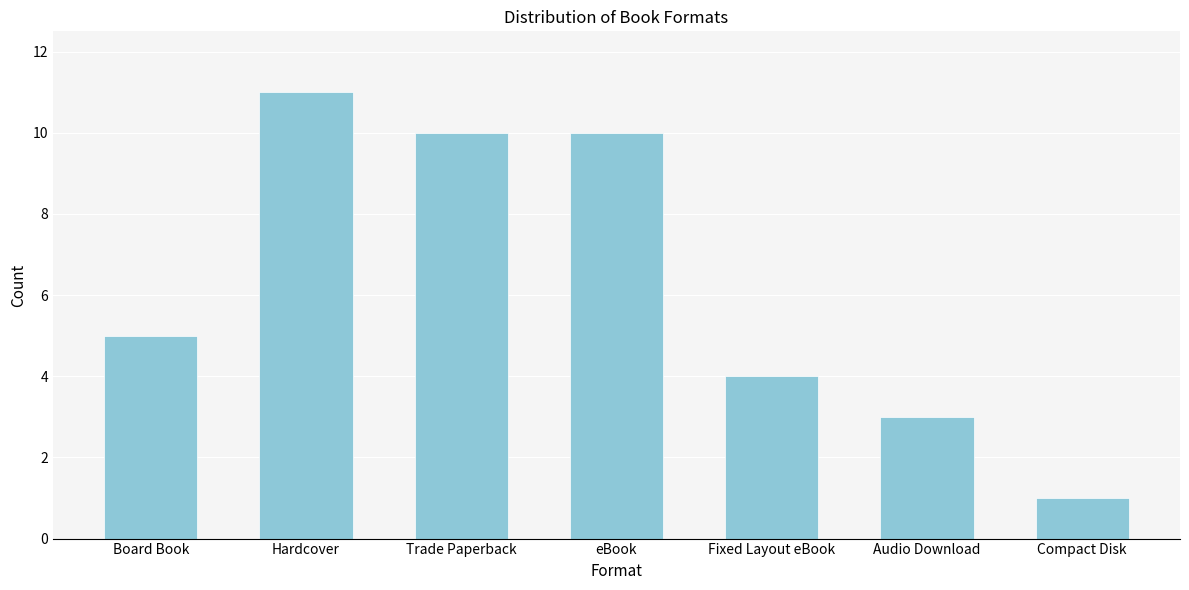

Reading right to left, what are all the values shown in this chart?

Compact Disk=1	Audio Download=3	Fixed Layout eBook=4	eBook=10	Trade Paperback=10	Hardcover=11	Board Book=5